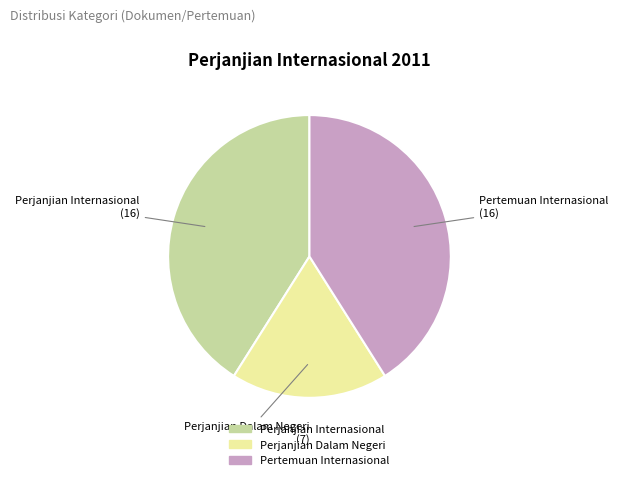

How many segments does this pie chart have?

3